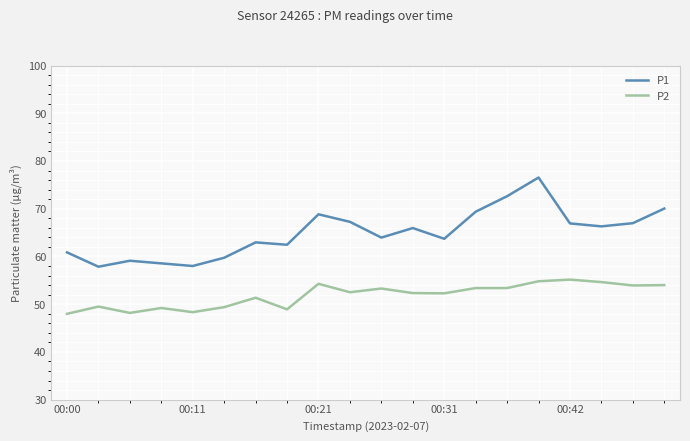

What is the maximum value shown in the chart?

76.5